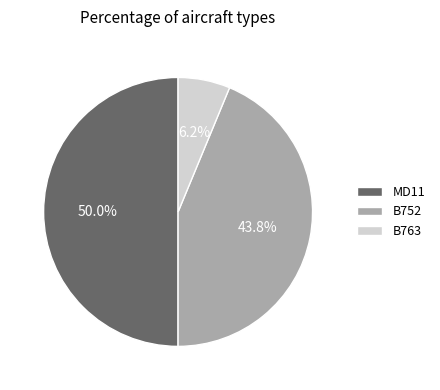

Which category has the smallest portion of the pie?

B763